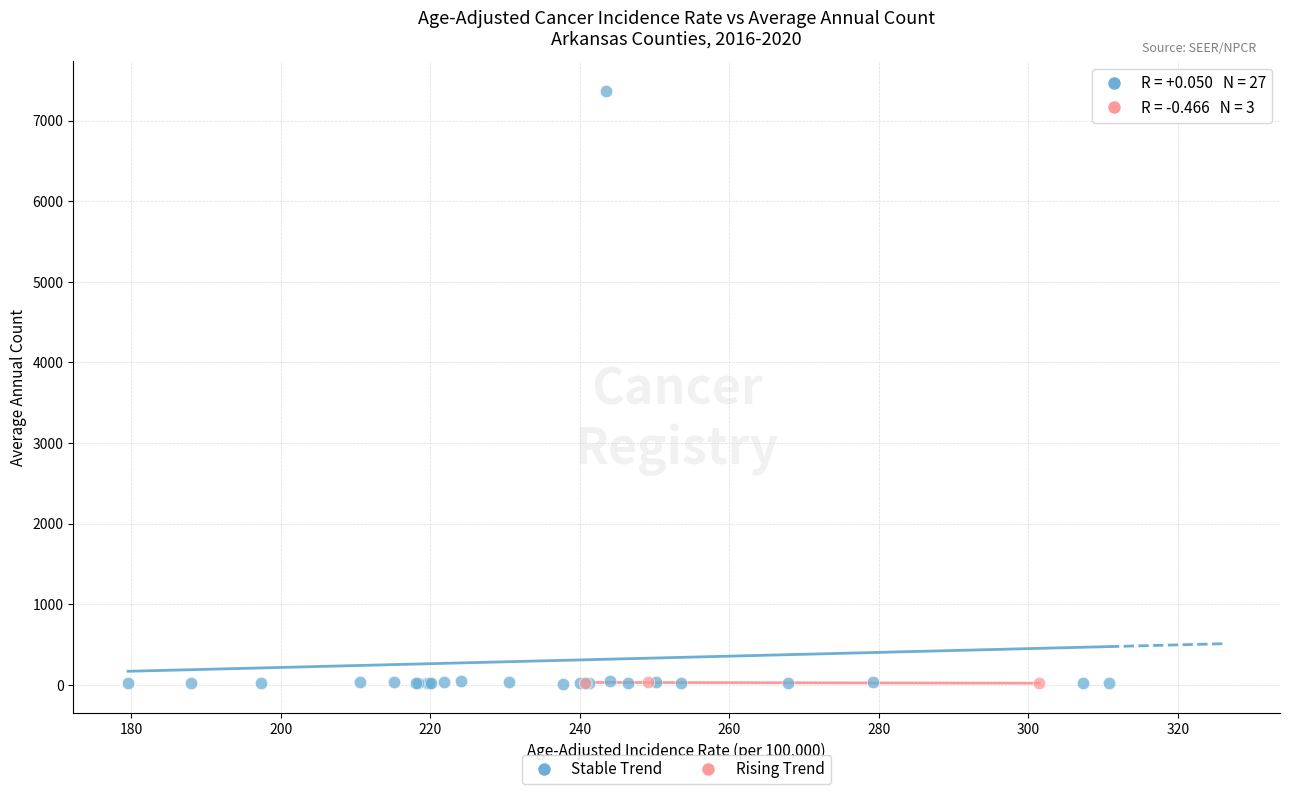

Which series contains the highest Y value?

Stable Trend